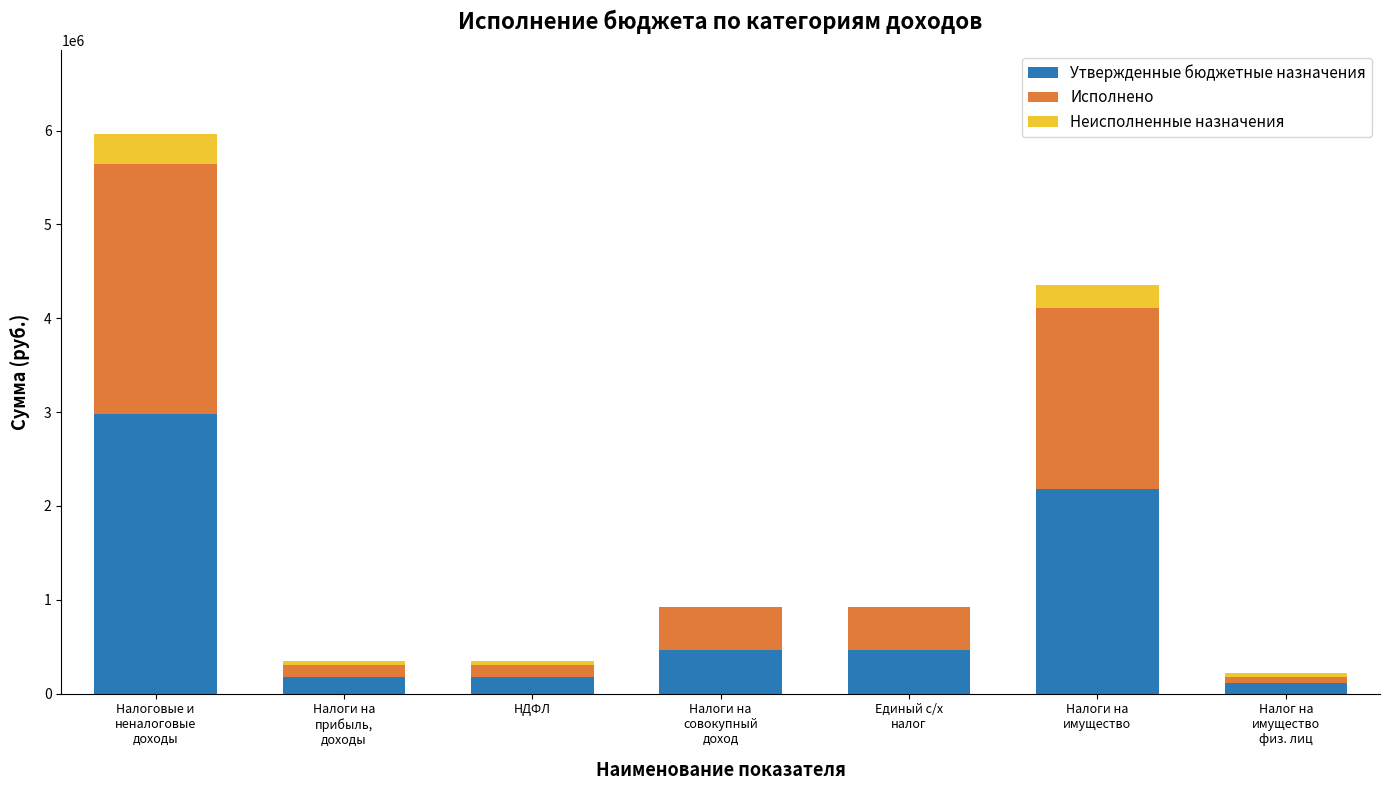

What is the average value of the Утвержденные бюджетные назначения series?

934357.1